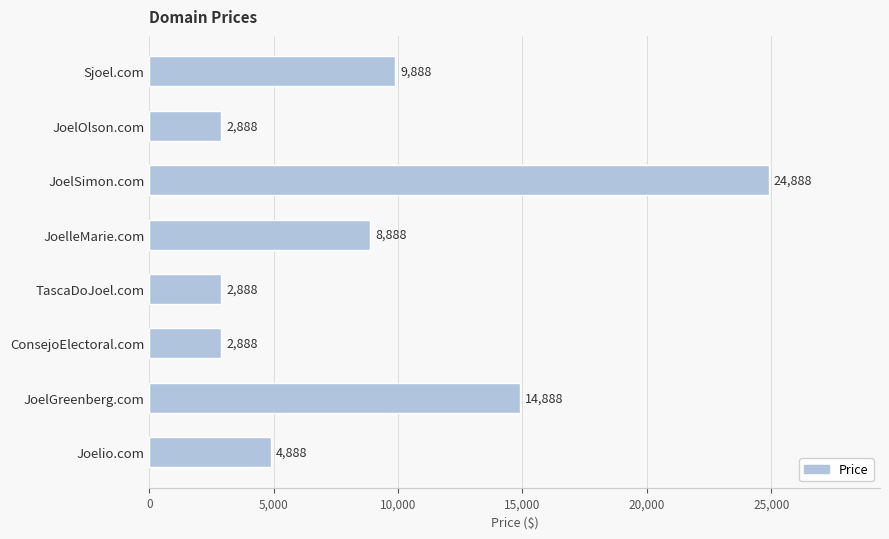

Is it true that the value at ConsejoElectoral.com is 2888?

True